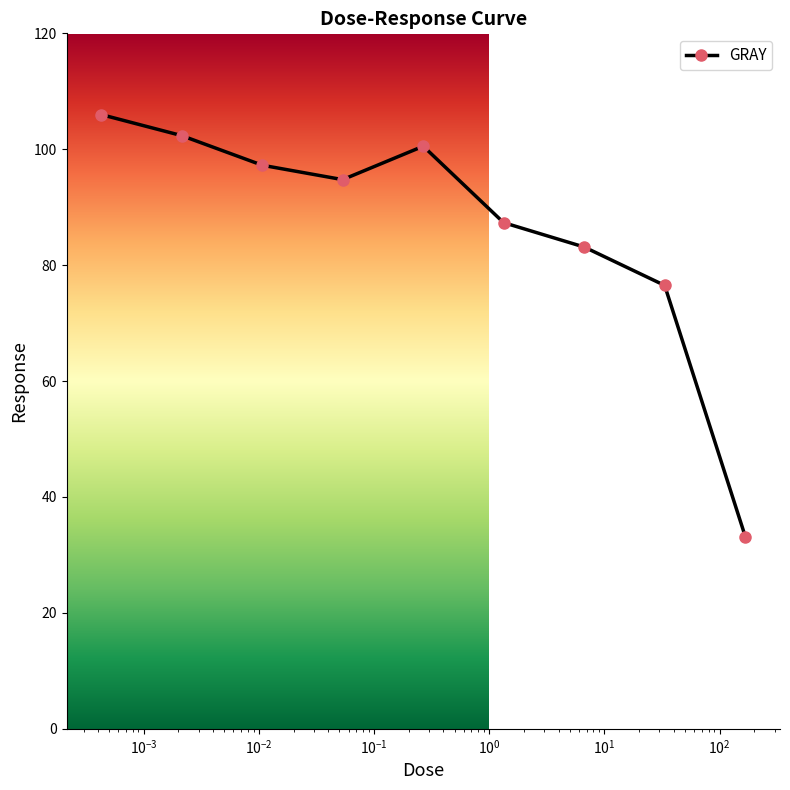

What is the greatest value displayed?

106.0